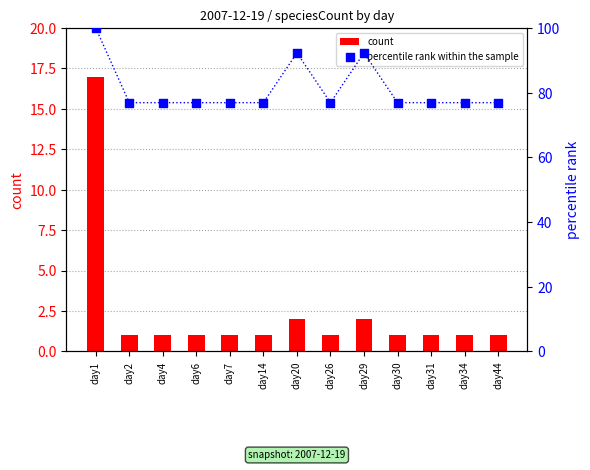

What is the total value across all series at day2?

77.9